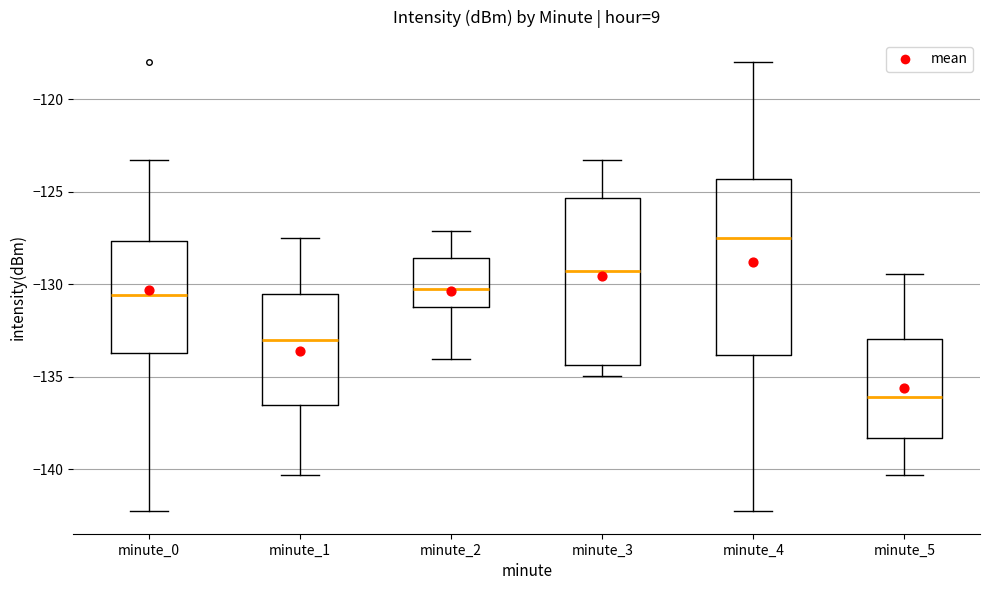

Which box is the tallest, from its lower edge to its upper edge?

minute_4